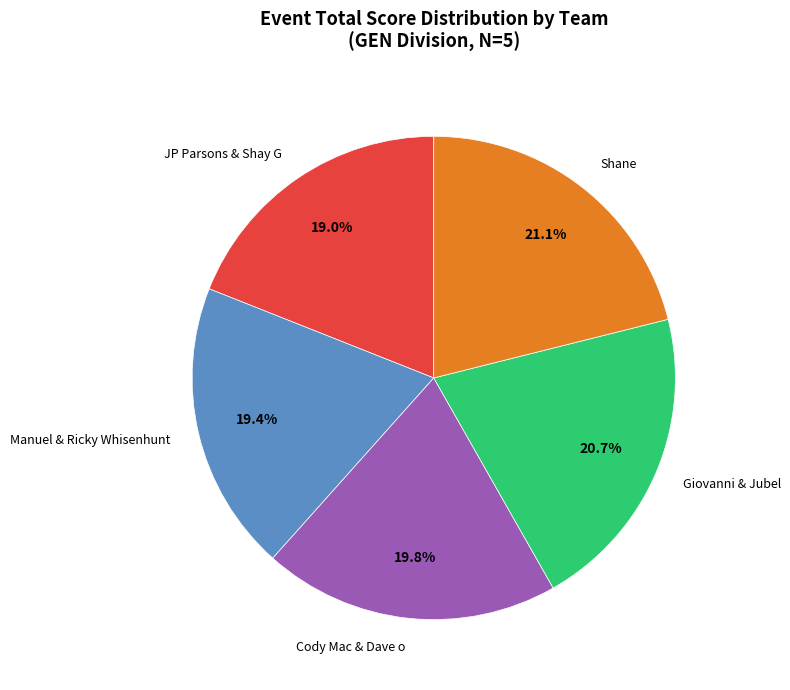

Is the sum of Manuel & Ricky Whisenhunt and Giovanni & Jubel greater than half?

No